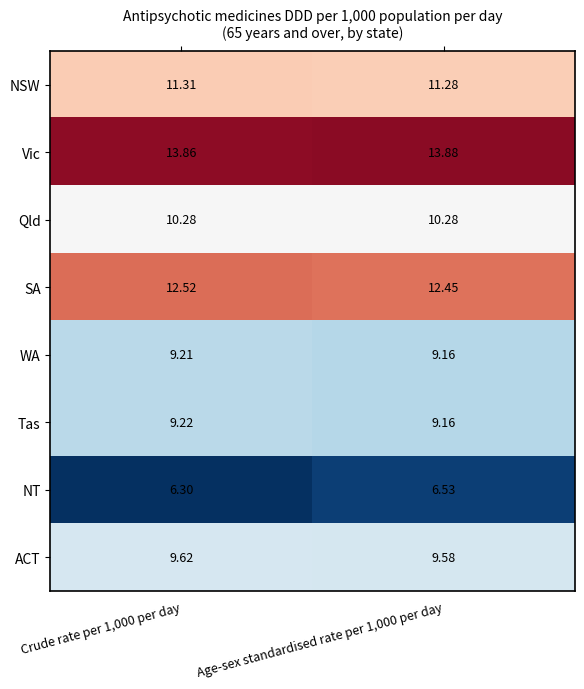

Is the value of WA at Crude rate per 1,000 per day greater than the value of Qld at Crude rate per 1,000 per day?

No